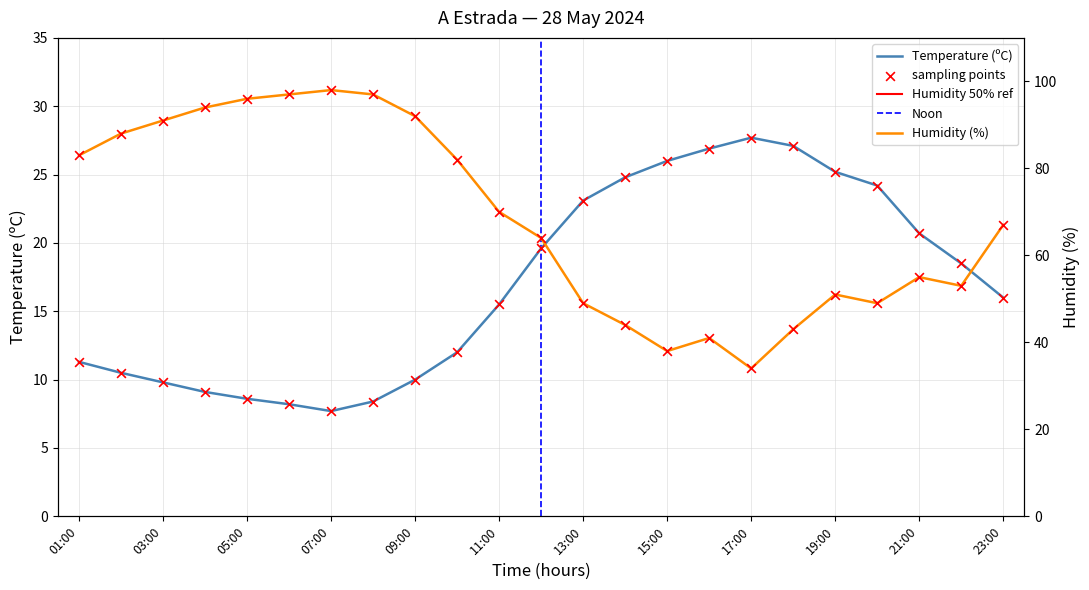

Which series has the largest total across all categories?

Humidity (%)